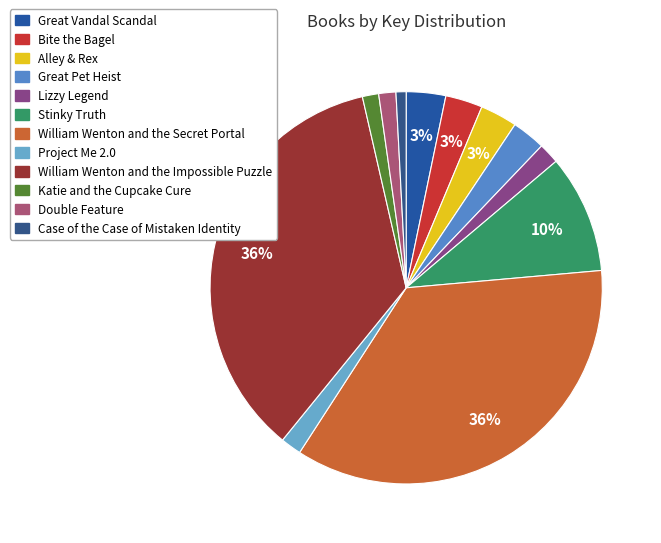

To the nearest percent, what percentage of the pie is Katie and the Cupcake Cure?

1%